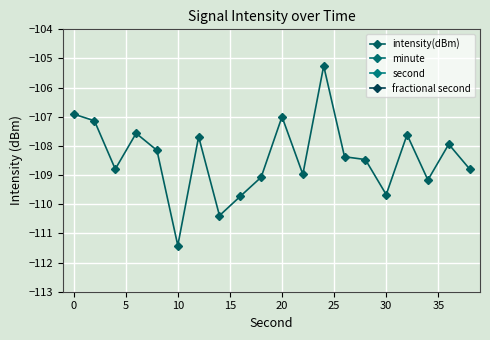

What is the difference between the maximum and second lowest values in the second series?

36.0